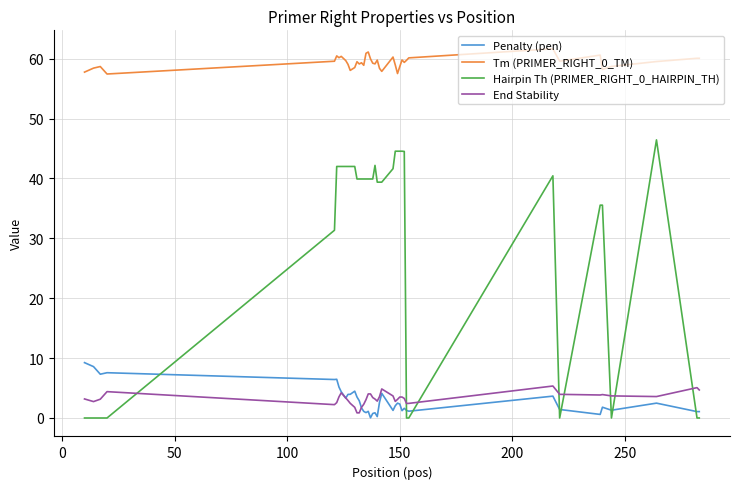

True or false: Tm (PRIMER_RIGHT_0_TM) and Hairpin Th (PRIMER_RIGHT_0_HAIRPIN_TH) cross at least once.

False